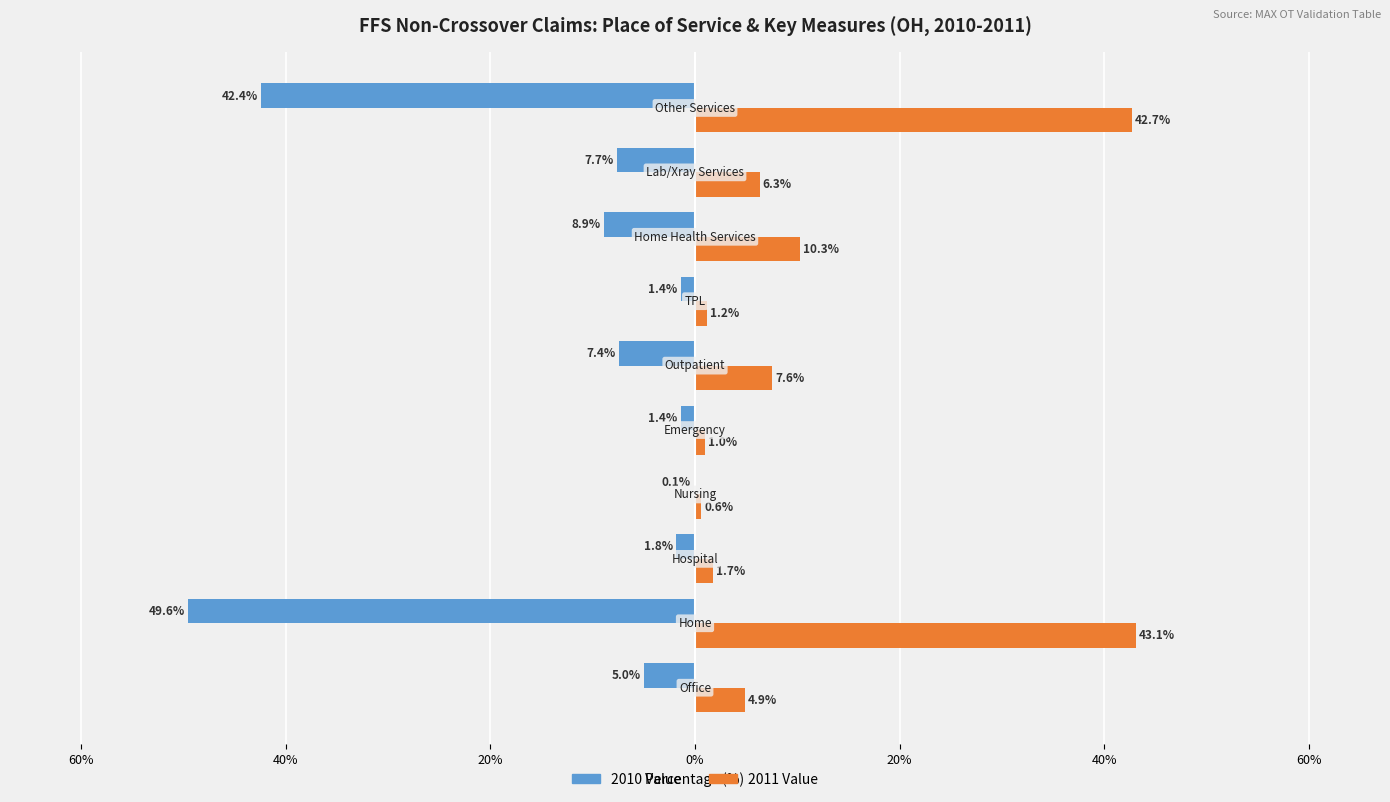

What are all the series names shown in the legend?

2010 Value, 2011 Value